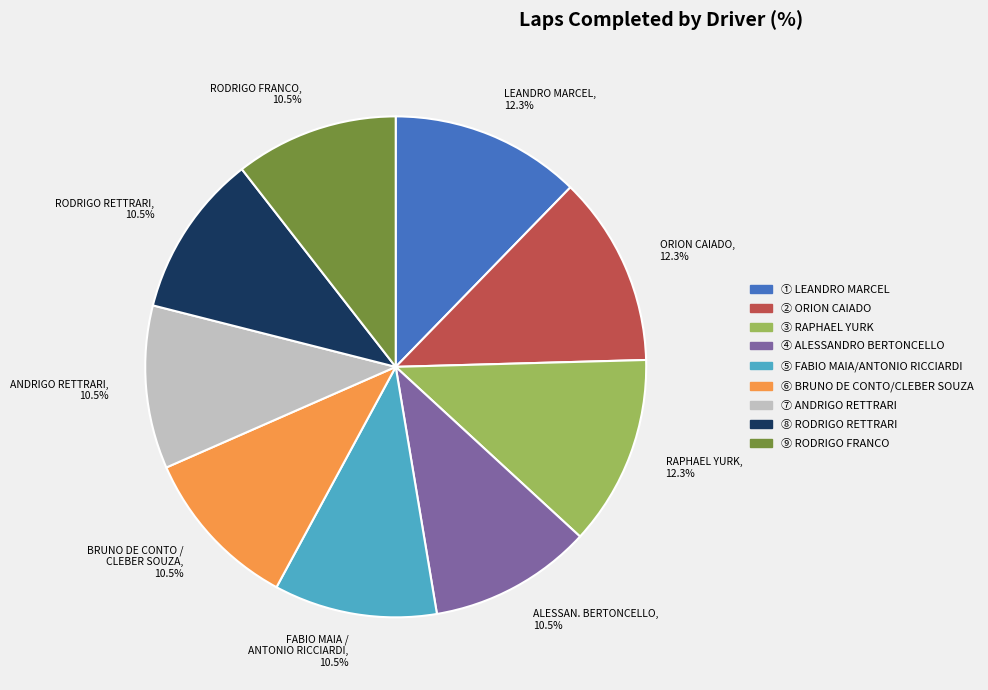

What is the ratio of the value at LEANDRO MARCEL to the value at BRUNO DE CONTO / CLEBER SOUZA?

1.2